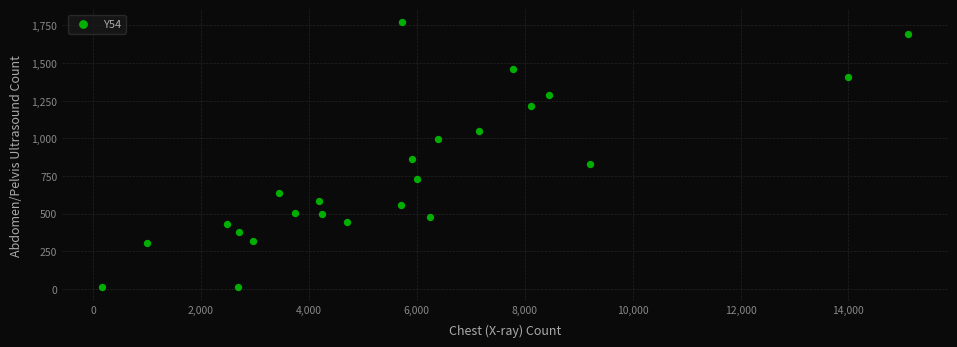

What Y value in the scatter plot is closest to 890?

865